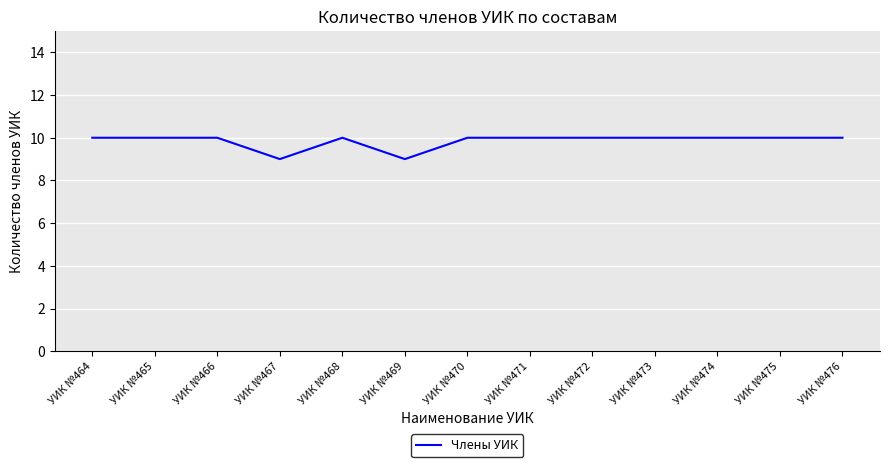

The chart shows a value of 10 at УИК №470. True or false?

True